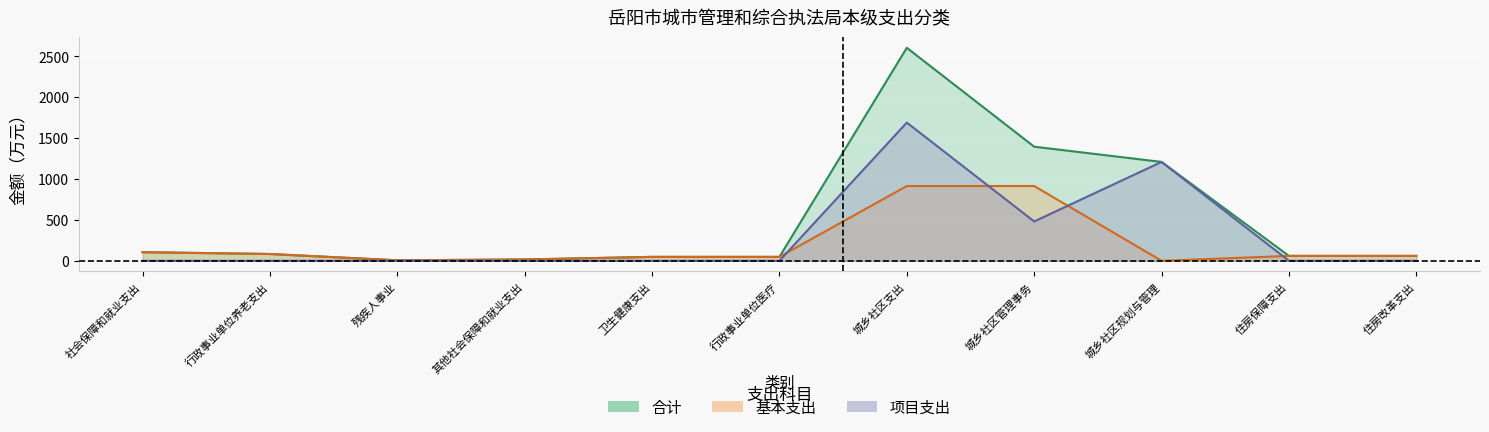

What is the value of the 基本支出 point at the 4th from the left?

16.1